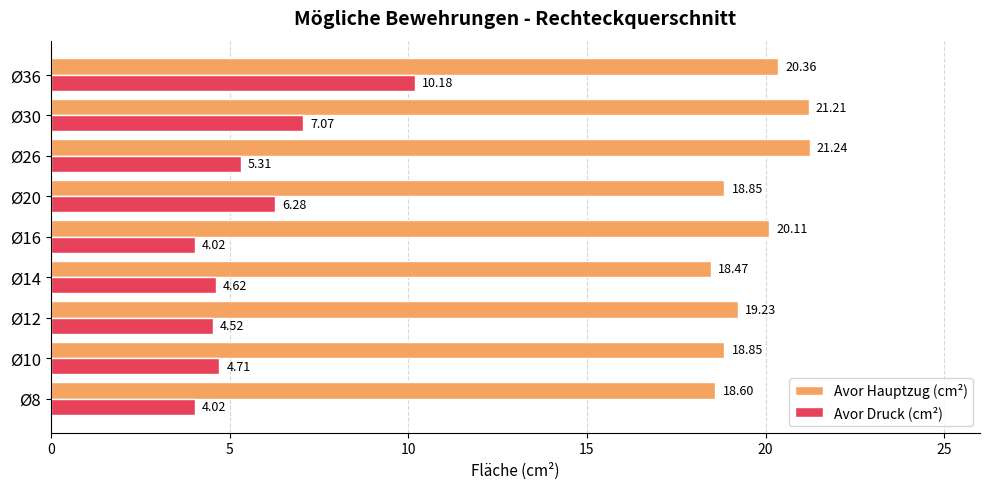

List the series in order of their peak value, highest first.

Avor Hauptzug (cm²), Avor Druck (cm²)